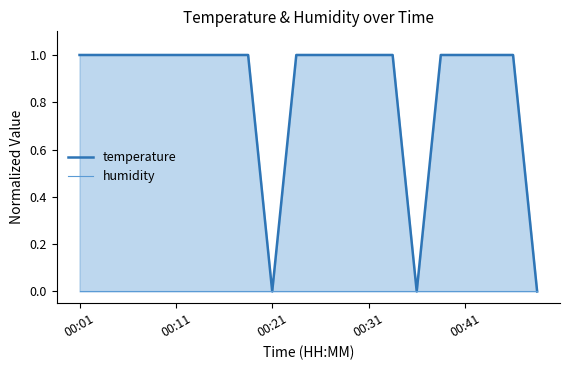

True or false: humidity and temperature cross at least once.

False